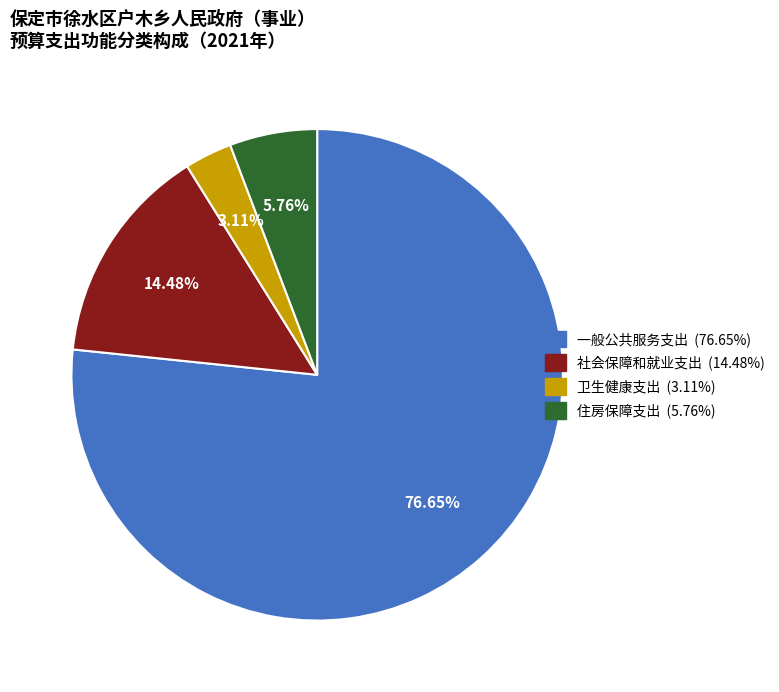

Which category has the biggest portion of the pie?

一般公共服务支出